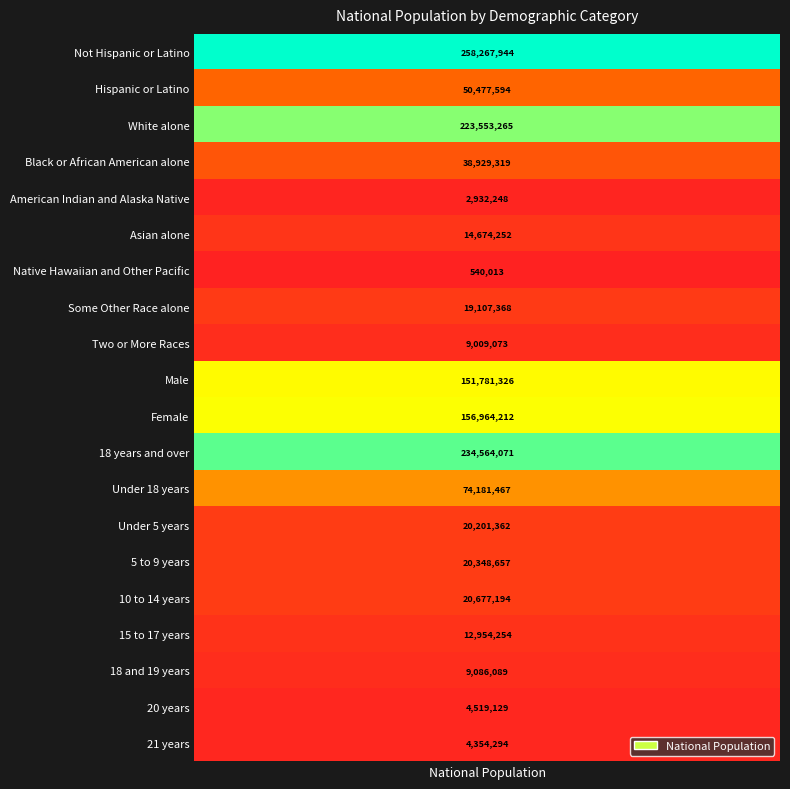

Rank the categories by value from lowest to highest.

Native Hawaiian and Other Pacific, American Indian and Alaska Native, 21 years, 20 years, Two or More Races, 18 and 19 years, 15 to 17 years, Asian alone, Some Other Race alone, Under 5 years, 5 to 9 years, 10 to 14 years, Black or African American alone, Hispanic or Latino, Under 18 years, Male, Female, White alone, 18 years and over, Not Hispanic or Latino